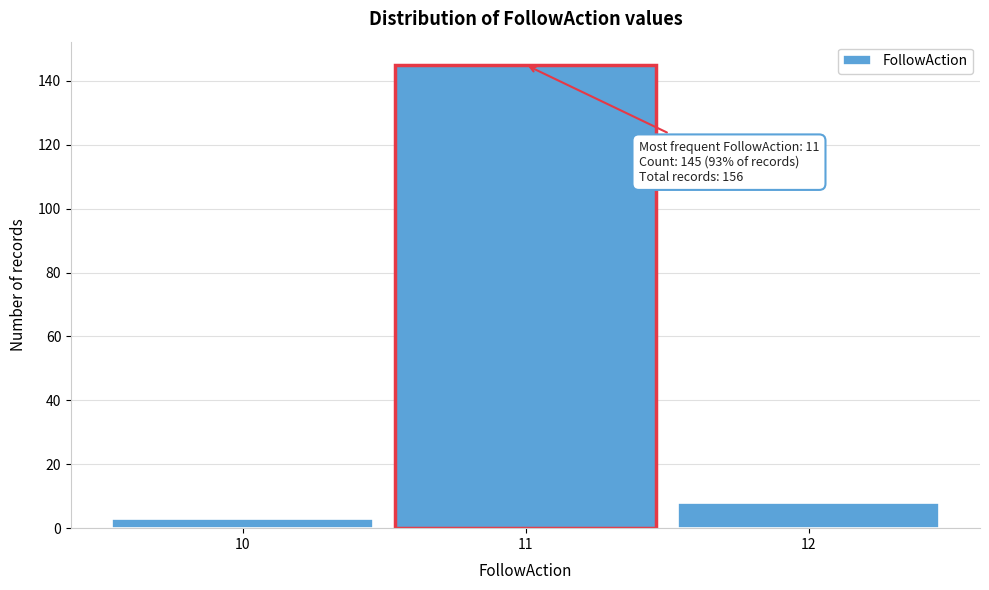

Which range on the x-axis has the tallest bar?

10.5 to 11.5